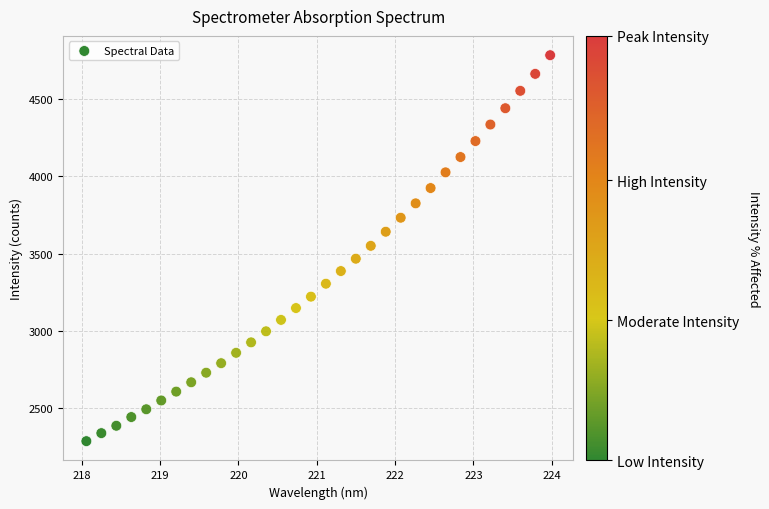

What is the range of Y values (max minus min)?

2504.0